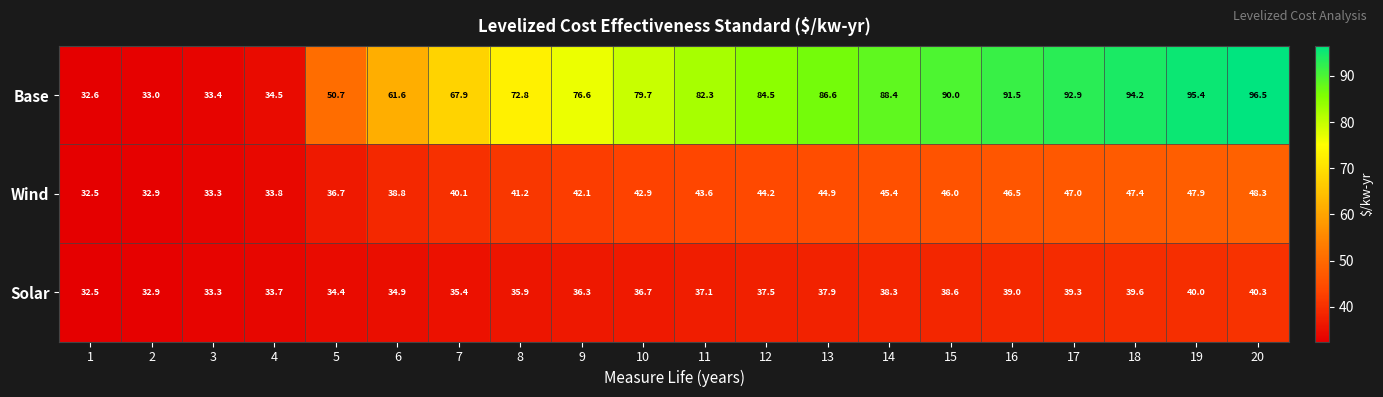

Count the number of data series in this chart.

3